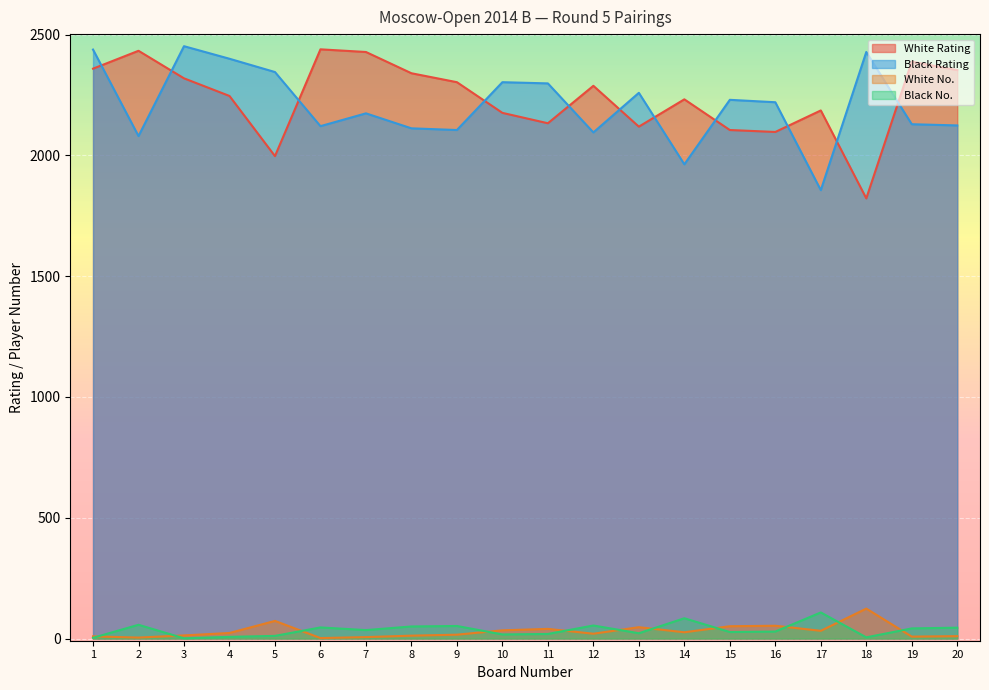

True or false: Black Rating and Black No. intersect in this chart.

False